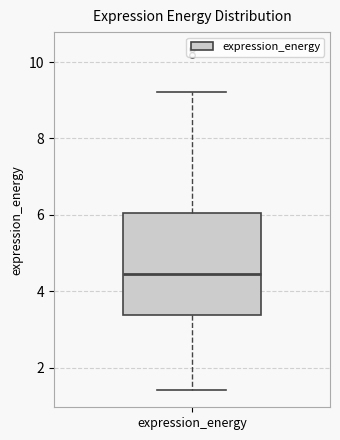

Where does the median line of the box for expression_energy sit on the y-axis? The values are not printed on the chart, so give them approximately, as read against the axis.

4.4